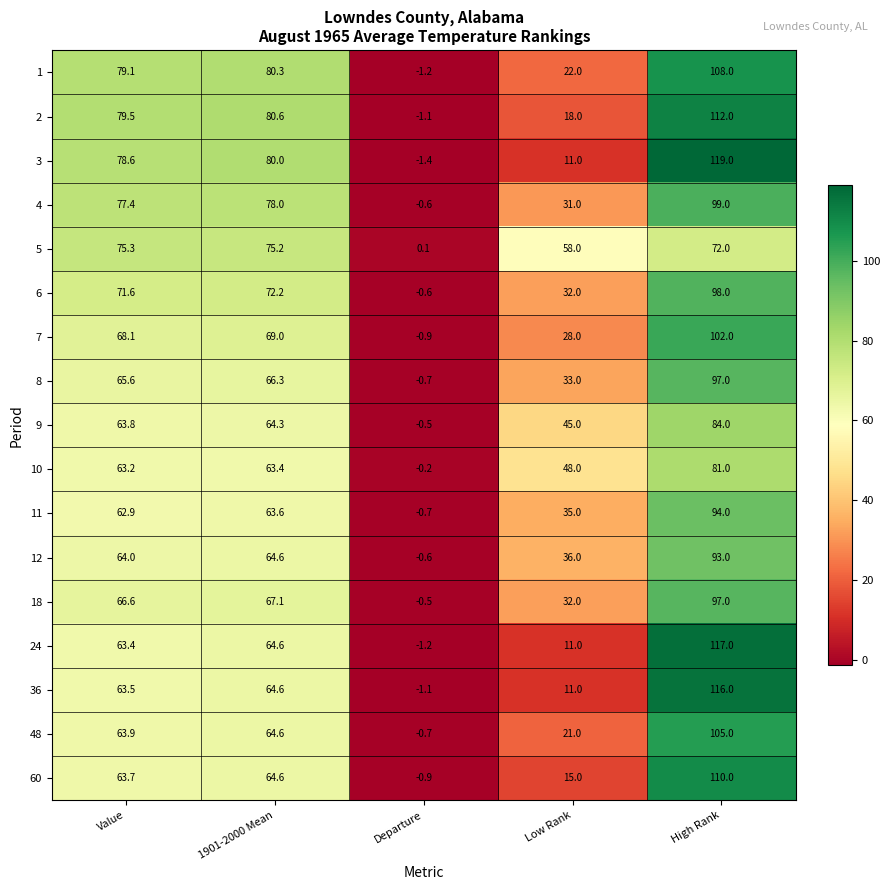

At which label does 3 first exceed 78?

Value